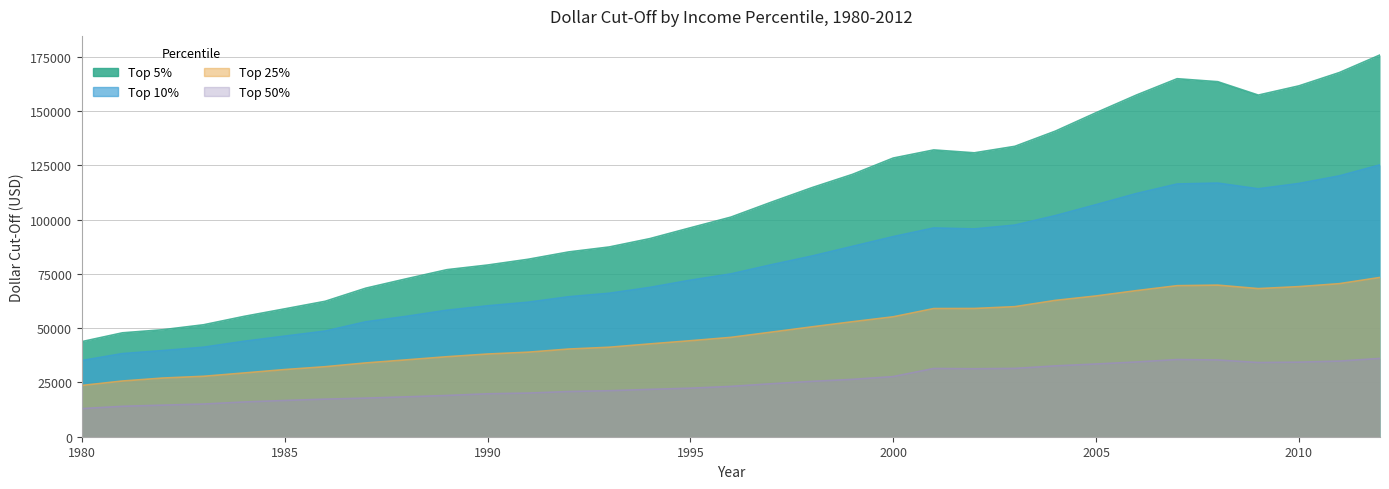

Read the Top 25% value at 1994.

42742